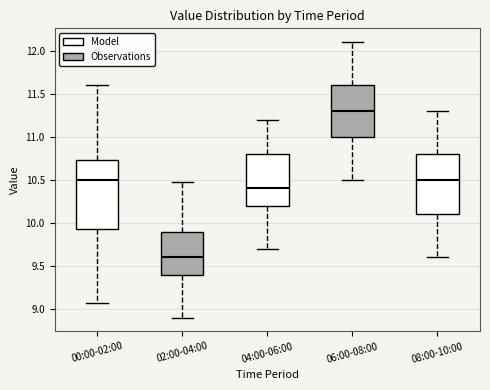

Reading left to right, read every box against the y-axis: the position of its median line, the range the box covers, and the ends of its whiskers. The values are not printed on the chart, so give them approximately, as read against the axis.

00:00-02:00: median 10.50, box 9.95 to 10.75, whiskers 9.05 to 11.60
02:00-04:00: median 9.60, box 9.40 to 9.90, whiskers 8.90 to 10.45
04:00-06:00: median 10.40, box 10.20 to 10.80, whiskers 9.70 to 11.20
06:00-08:00: median 11.30, box 11.00 to 11.60, whiskers 10.50 to 12.10
08:00-10:00: median 10.50, box 10.10 to 10.80, whiskers 9.60 to 11.30